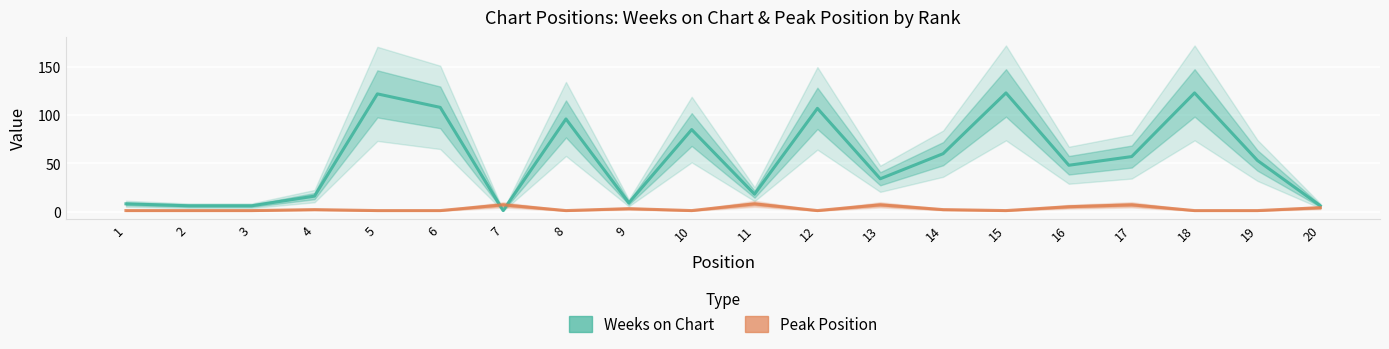

What is the sum of the Weeks on Chart values at 4 and 12?

123